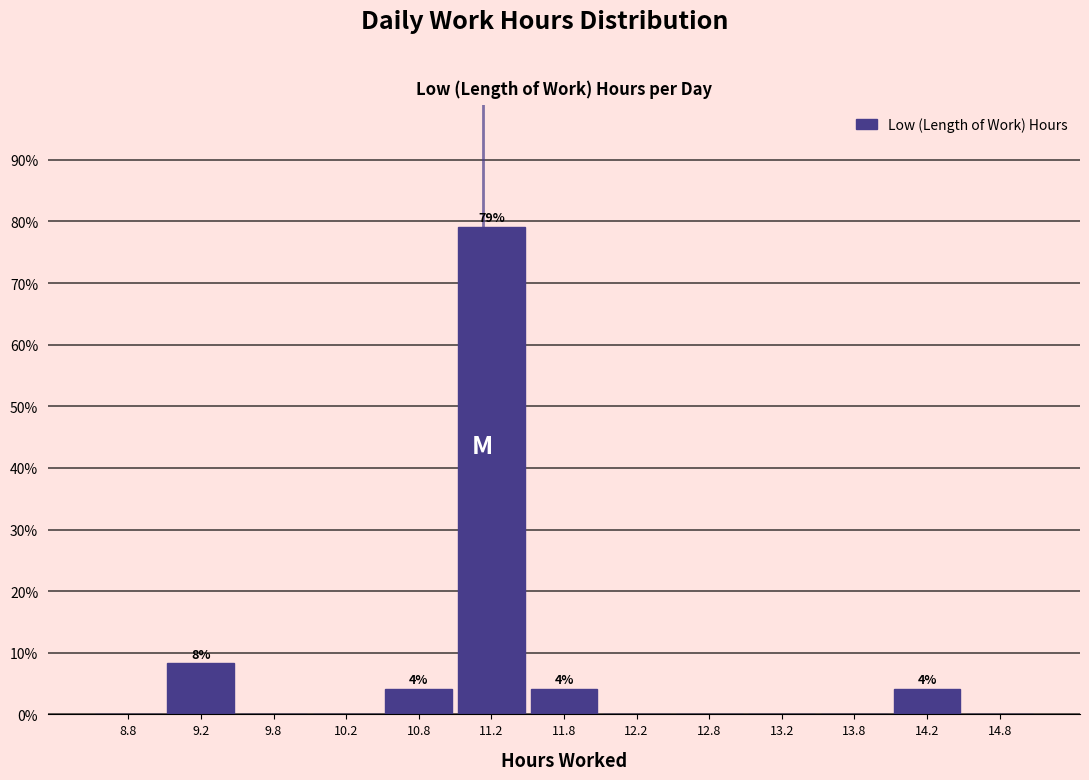

Which range on the x-axis has the tallest bar?

11.0 to 11.5